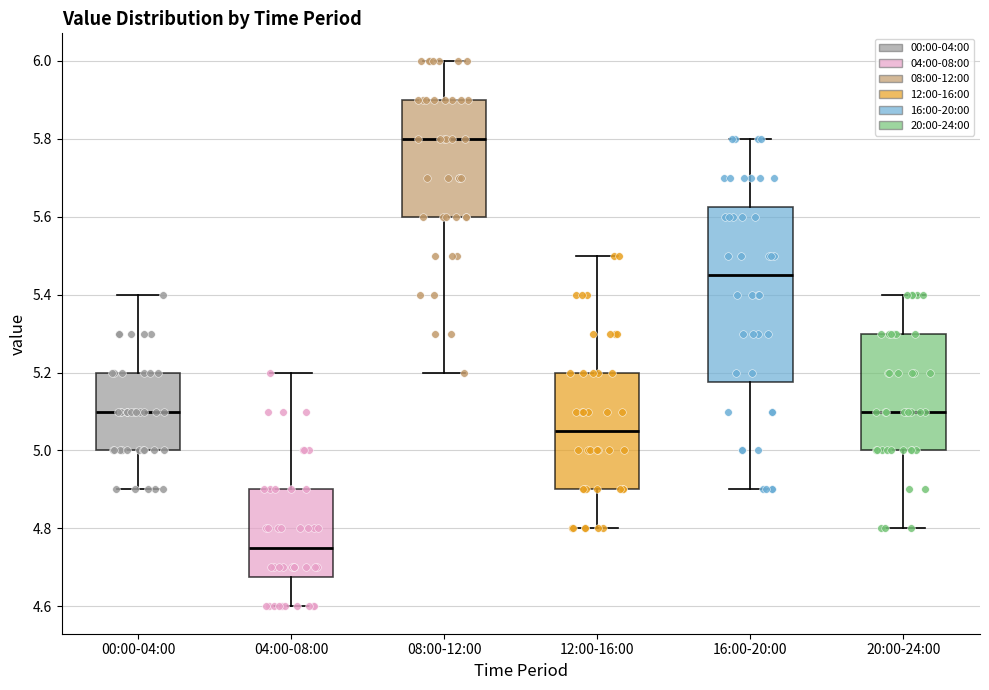

Comparing the boxes themselves (not the whiskers), which one is the tallest?

16:00-20:00